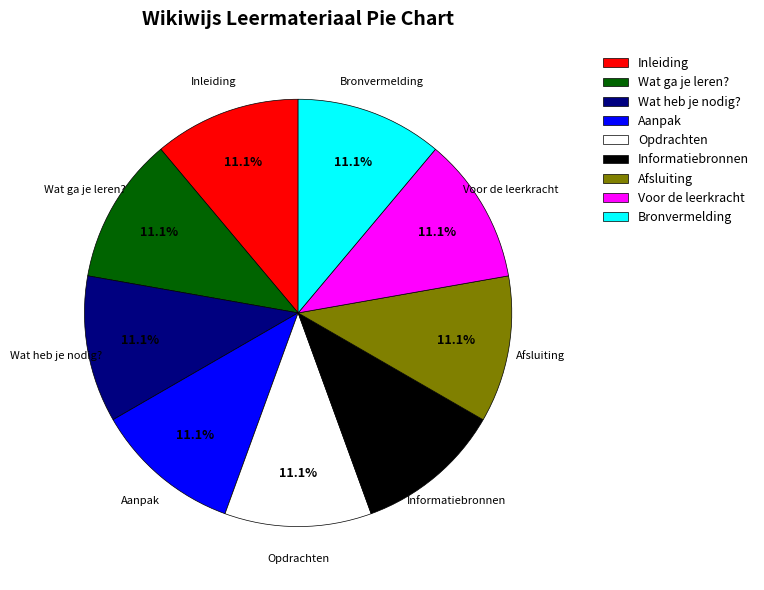

To the nearest percent, what is the average slice percentage?

11%